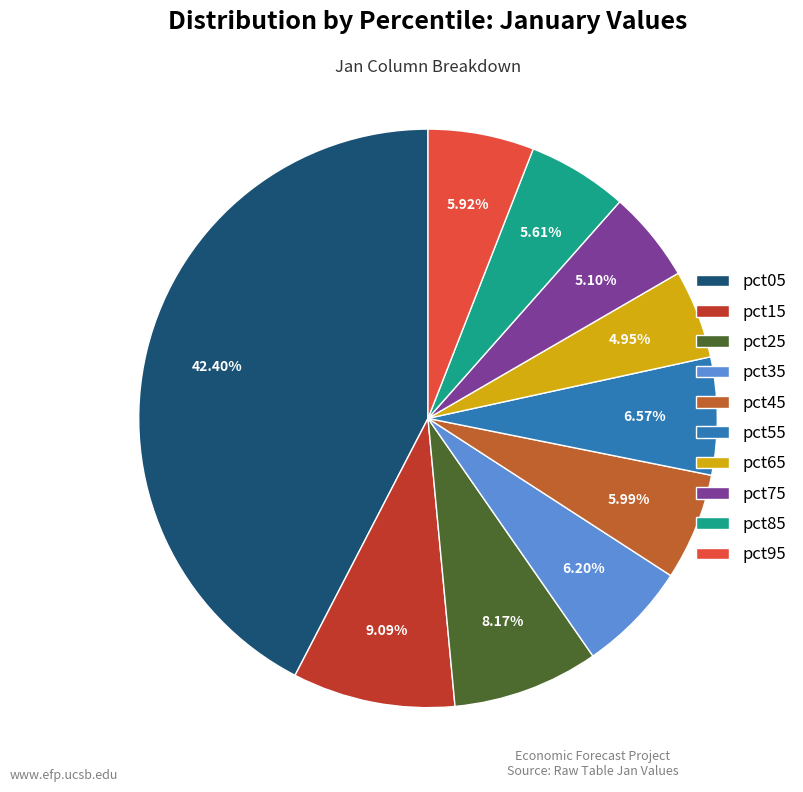

What percentage do pct15 and pct35 together represent?

15.3%